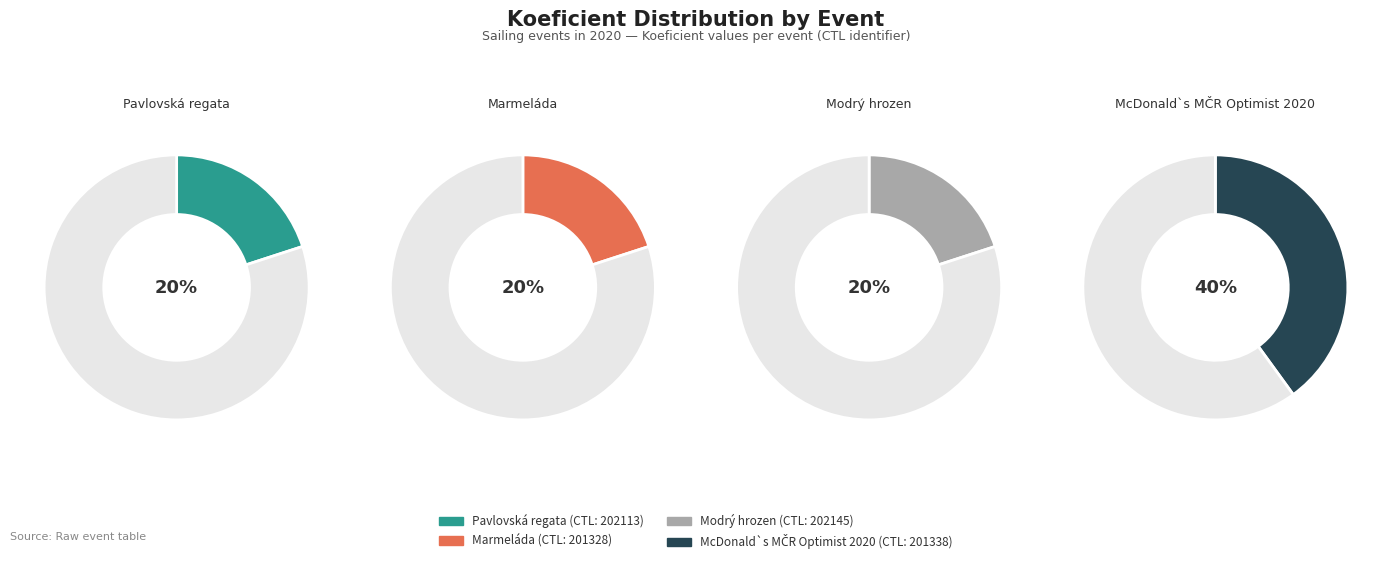

What percentage is the Pavlovská regata slice, to the nearest percent?

20%